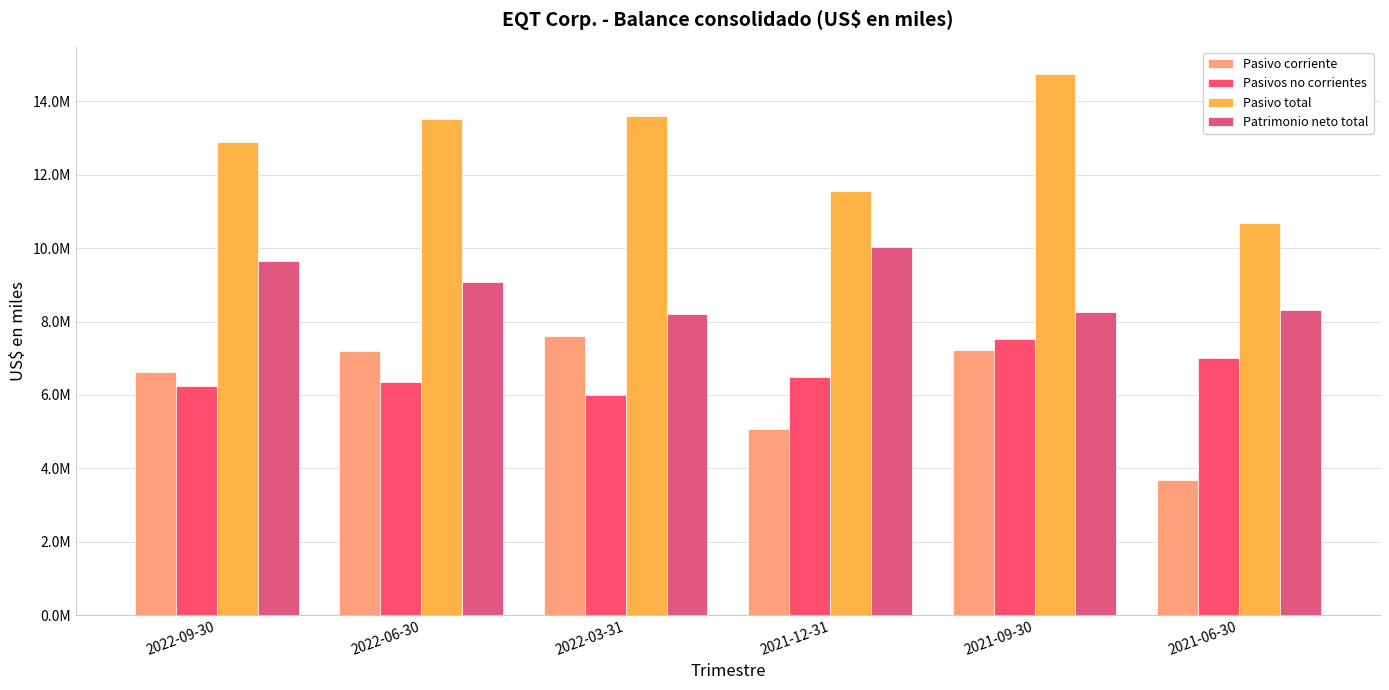

What is the minimum value shown in the chart?

3679201